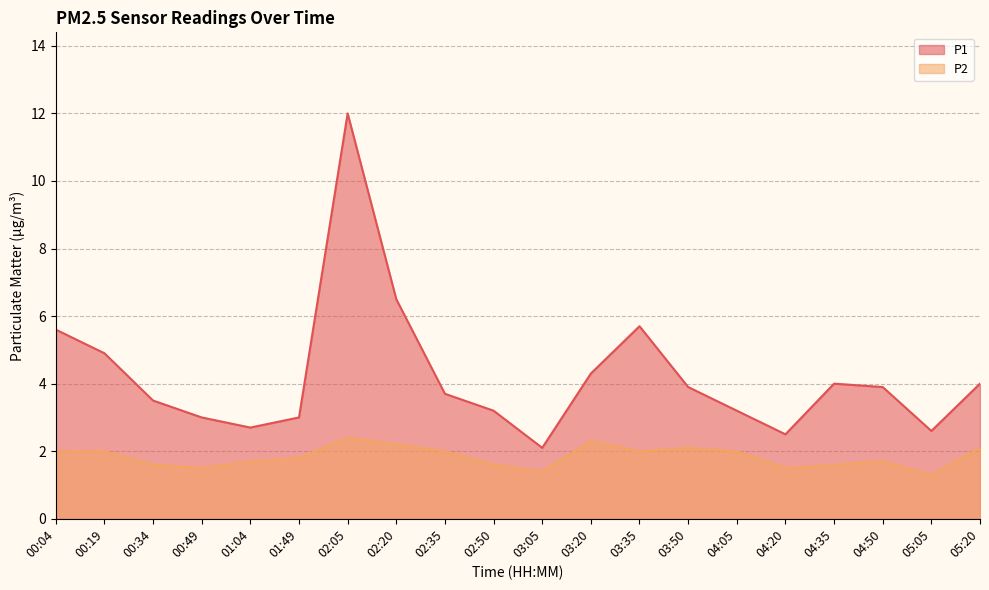

True or false: P2 has more than 0 points higher than both neighbors.

True